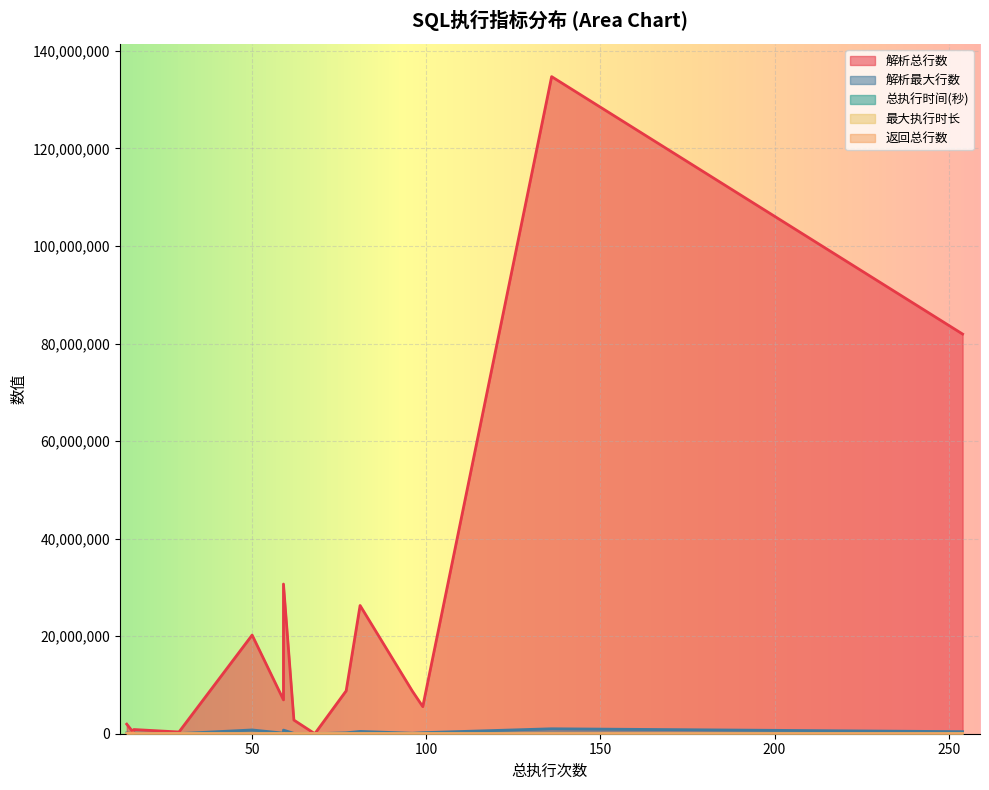

Rank the series at tenant(29) from lowest to highest value.

最大执行时长, 返回总行数, 总执行时间(秒), 解析最大行数, 解析总行数